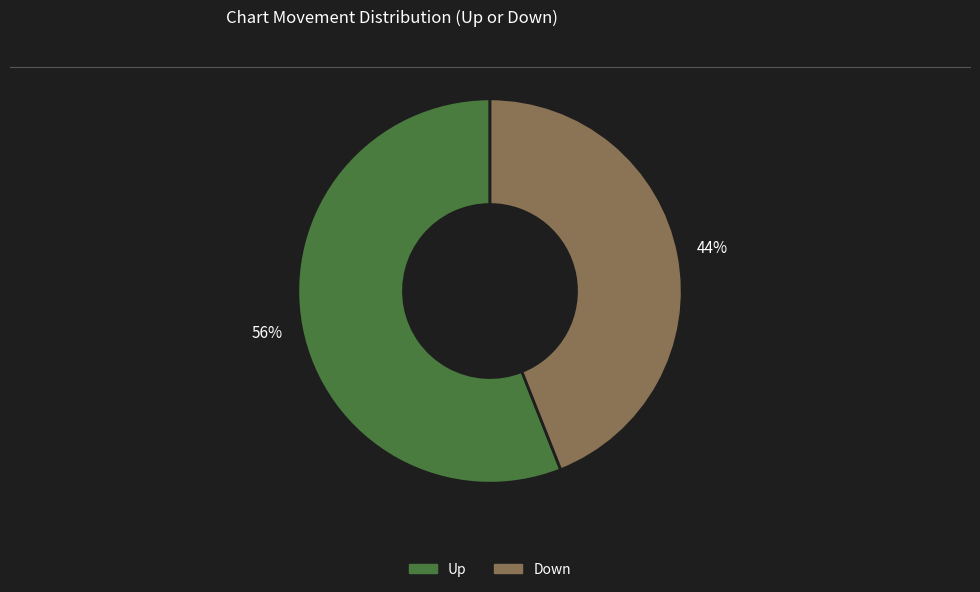

Is there a majority slice in this chart?

Yes